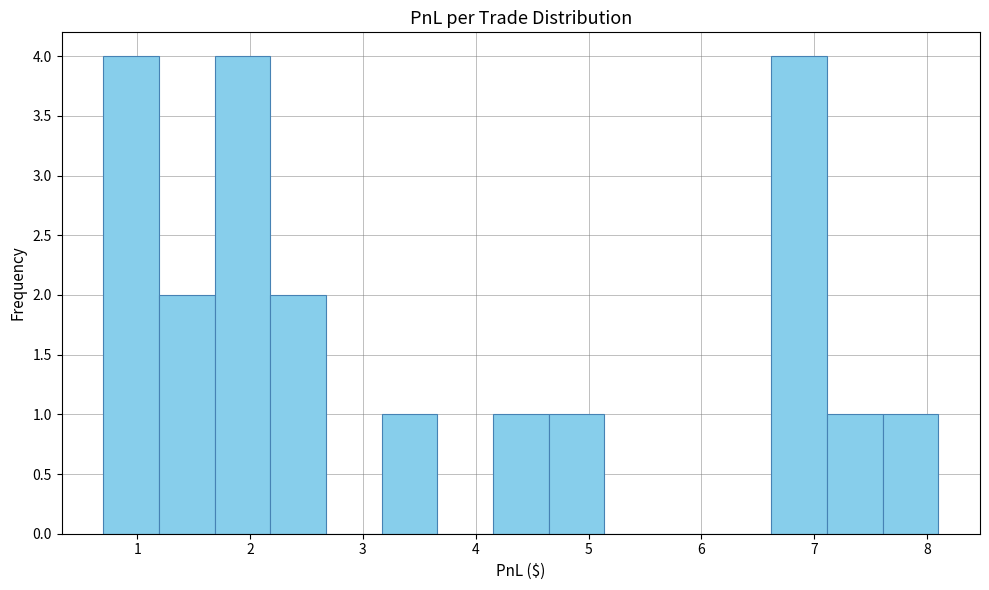

Reading left to right, list every bar in this chart as the range it spans on the x-axis followed by its height. Neither the bar edges nor the heights are printed on the chart, so give them approximately, as read against the axes.

0.7 to 1.2: 4
1.2 to 1.7: 2
1.7 to 2.2: 4
2.2 to 2.7: 2
2.7 to 3.2: 0
3.2 to 3.7: 1
3.7 to 4.2: 0
4.2 to 4.6: 1
4.6 to 5.1: 1
5.1 to 5.6: 0
5.6 to 6.1: 0
6.1 to 6.6: 0
6.6 to 7.1: 4
7.1 to 7.6: 1
7.6 to 8.1: 1